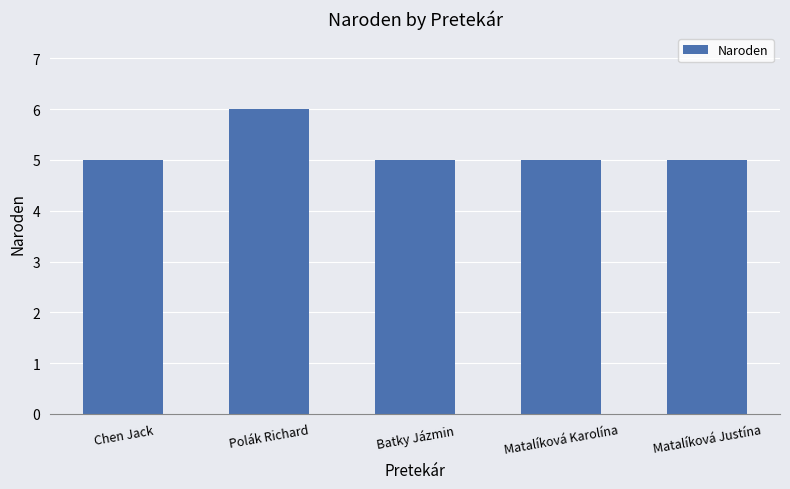

What is the maximum value shown in the chart?

6